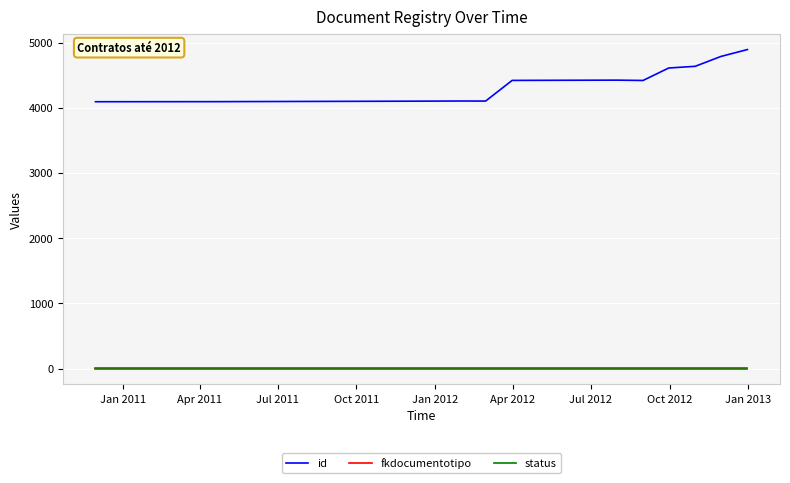

Which series has the largest total across all categories?

id